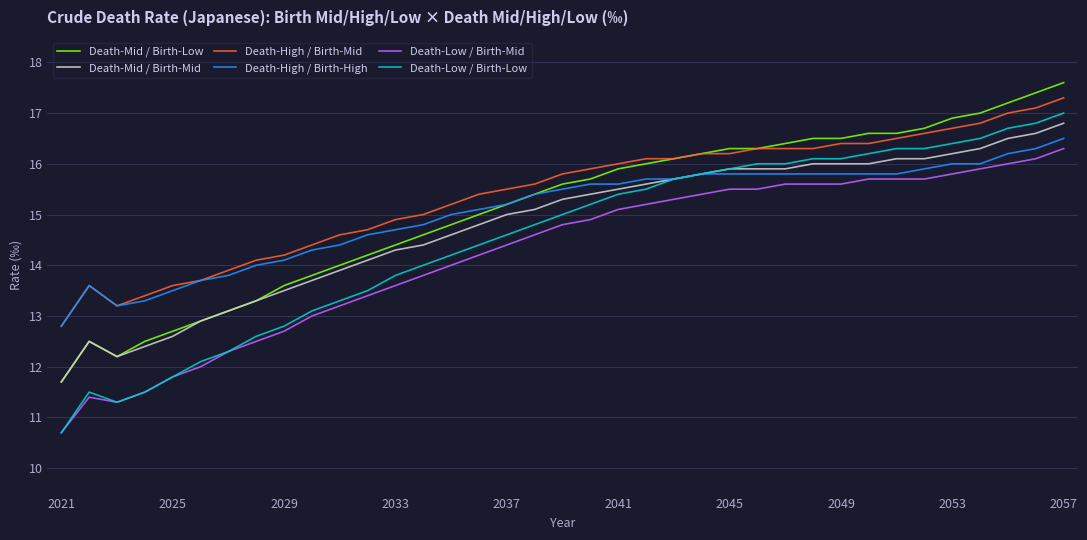

True or false: Death-Low / Birth-Low and Death-High / Birth-Mid intersect in this chart.

False